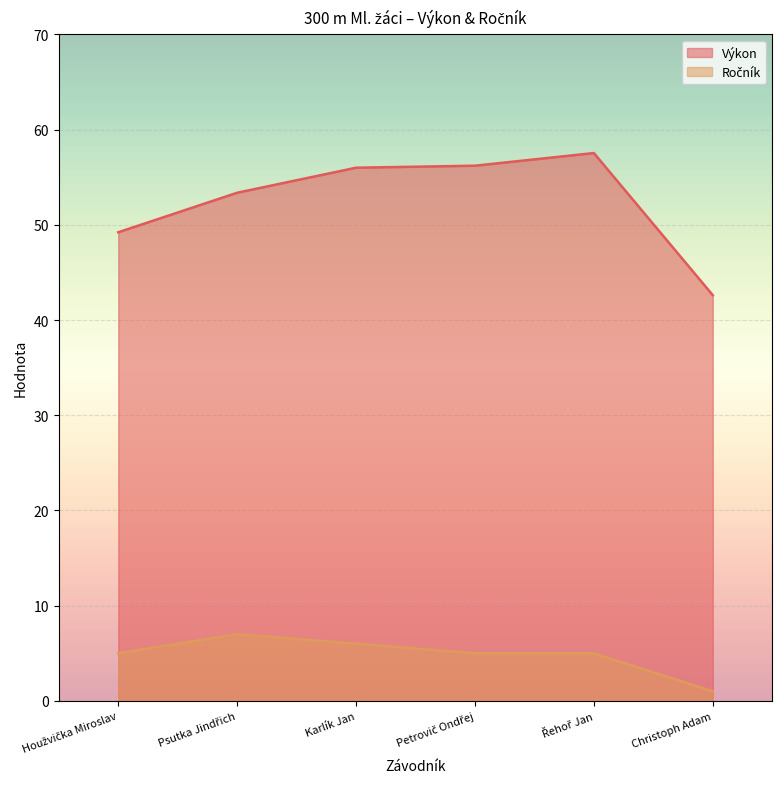

Which label corresponds to the smallest value in the chart?

Christoph Adam